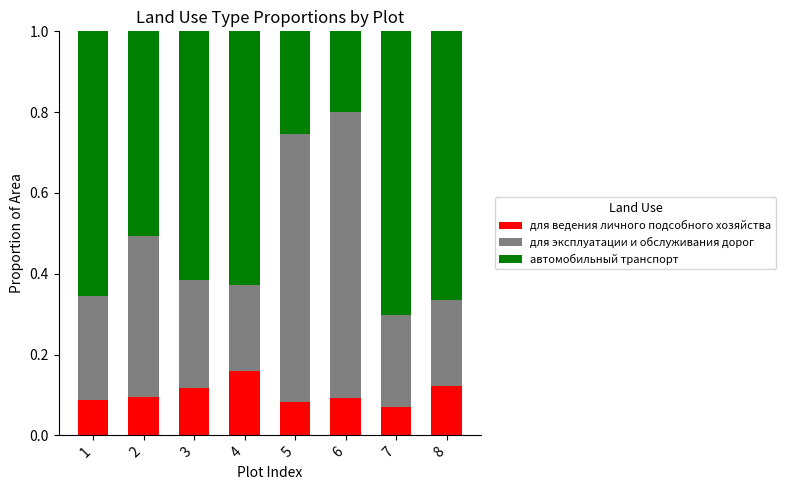

Are the bars grouped side by side (vs. stacked)?

No